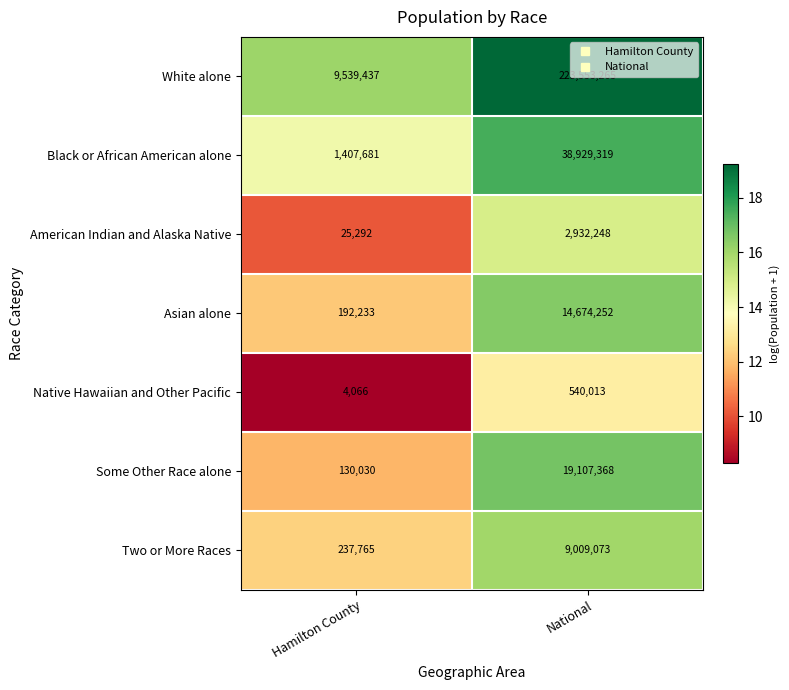

What is the greatest value displayed?

223553265